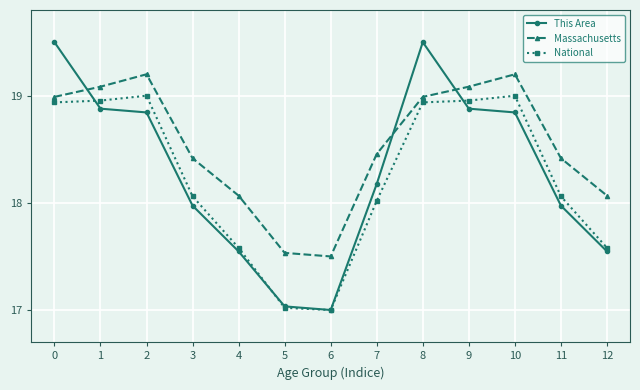

Which series has the largest range (max minus min)?

This Area